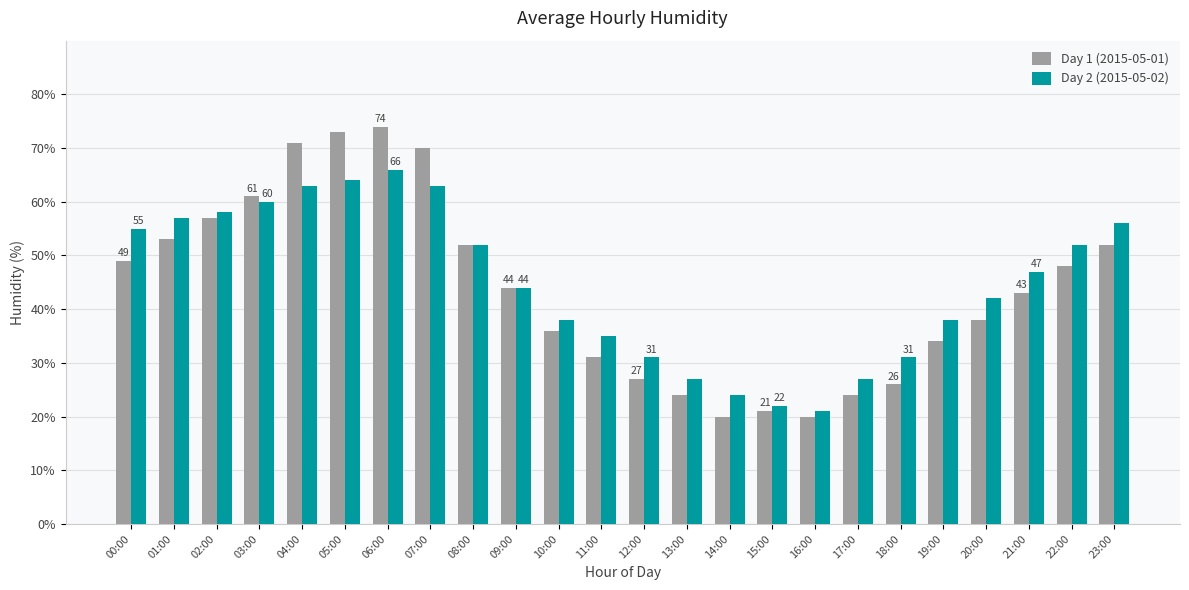

Reading right to left, what are all the values shown in this chart?

Day 1 (2015-05-01): 52	48	43	38	34	26	24	20	21	20	24	27	31	36	44	52	70	74	73	71	61	57	53	49
Day 2 (2015-05-02): 56	52	47	42	38	31	27	21	22	24	27	31	35	38	44	52	63	66	64	63	60	58	57	55